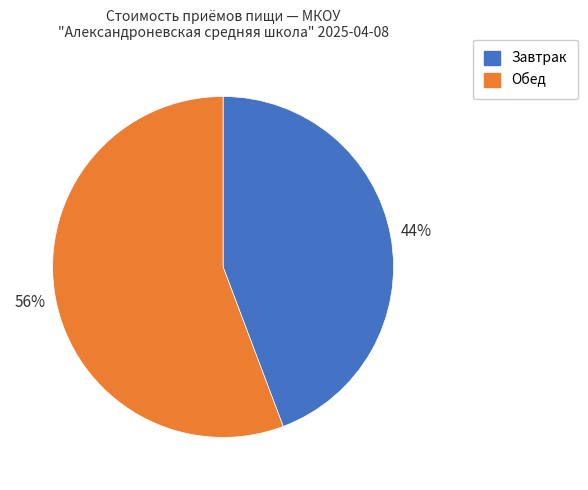

Is it true that Завтрак is 44% of the pie?

True